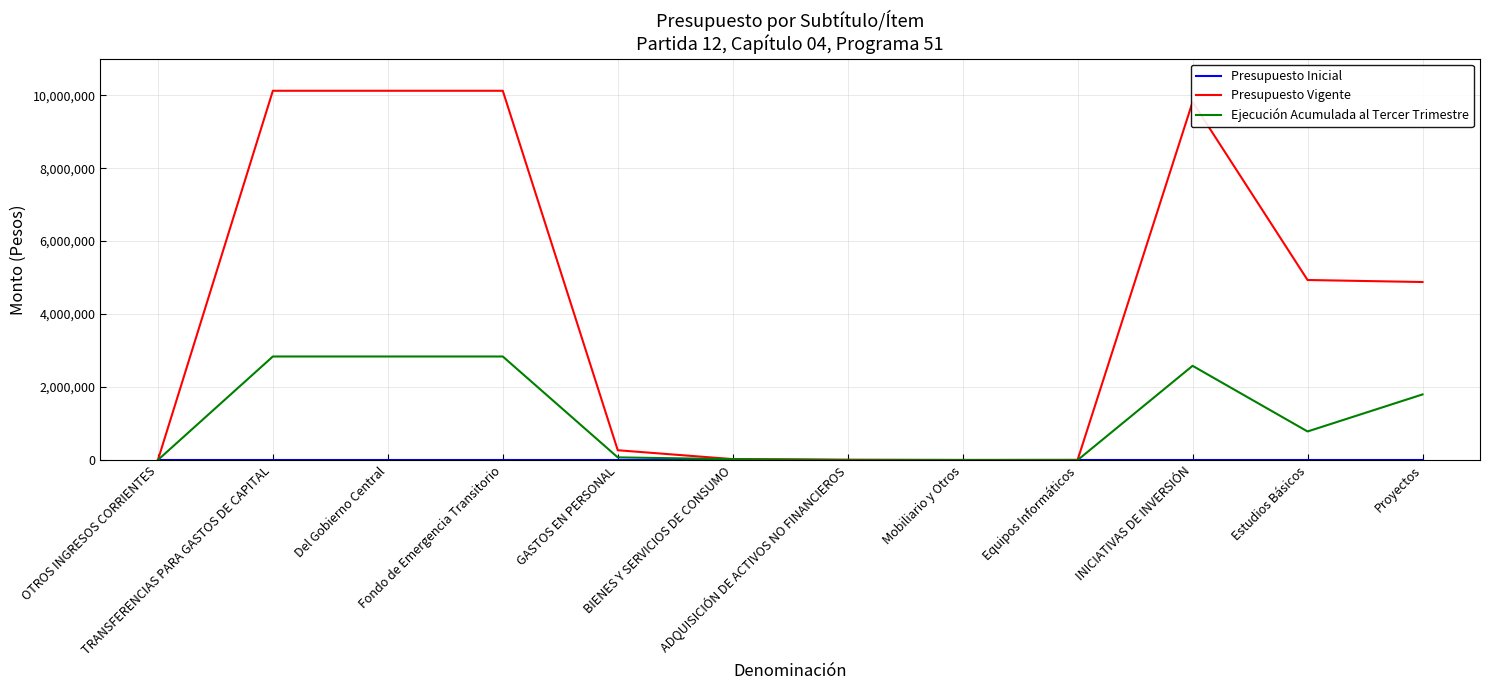

Which series has the largest range (max minus min)?

Presupuesto Vigente